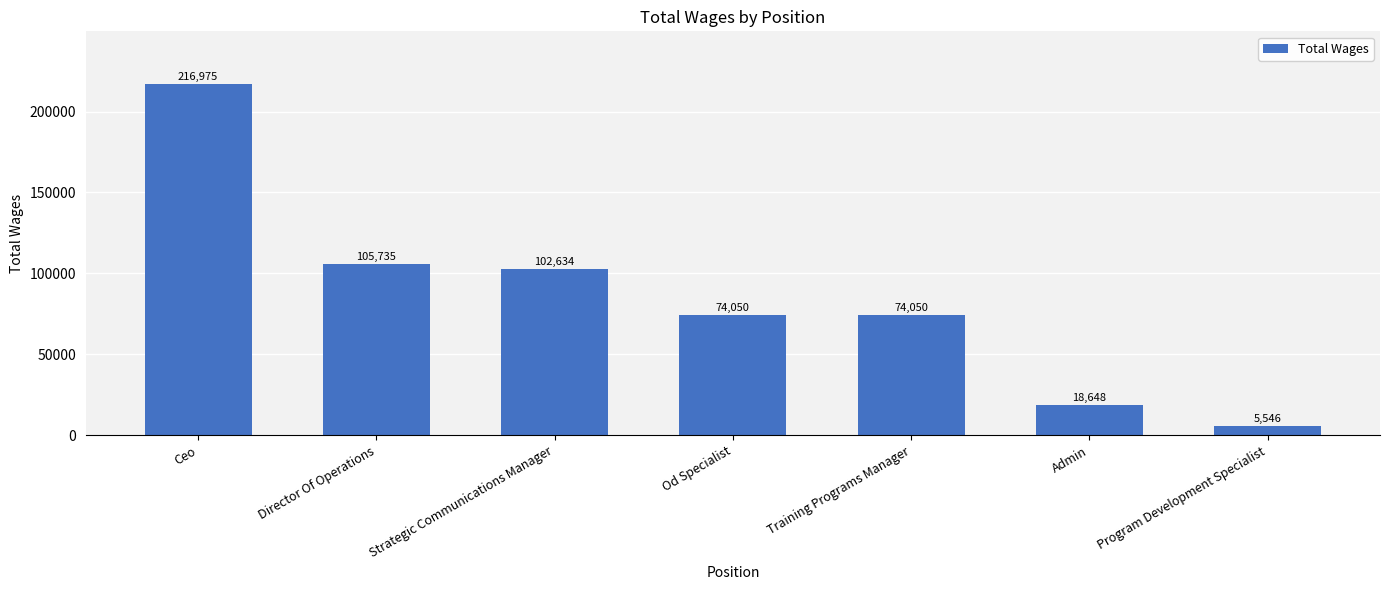

What is the label of the 5th bar from the right?

Strategic Communications Manager